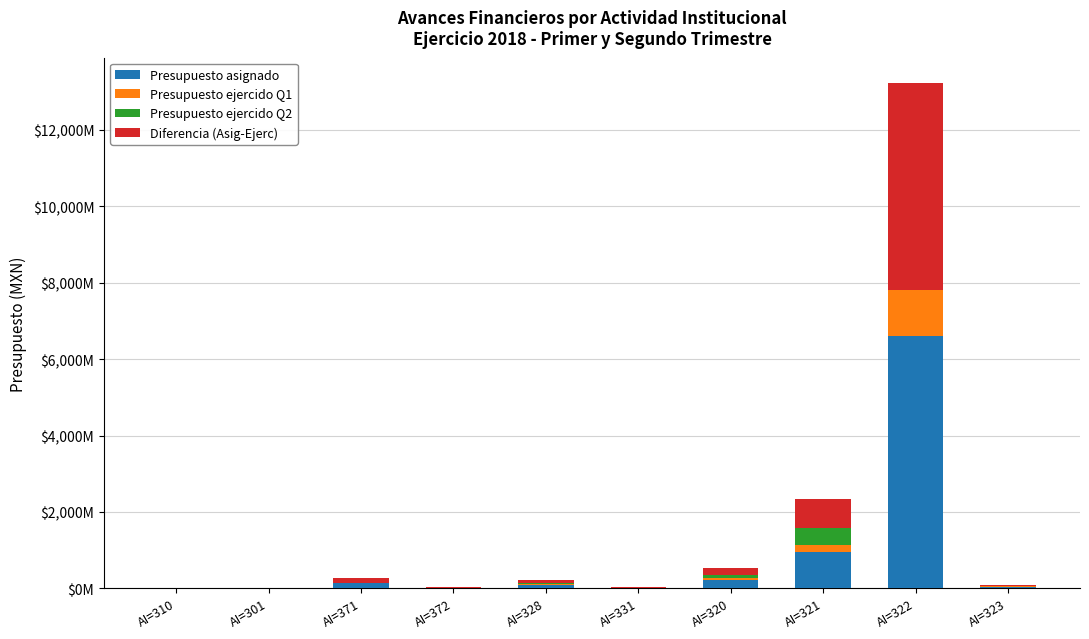

What position from the left is AI=323?

10